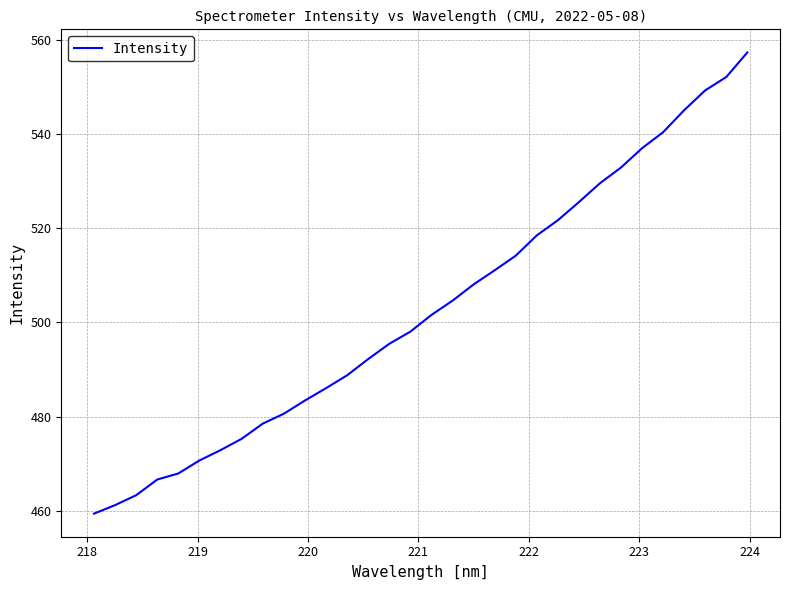

What is the greatest value displayed?

557.3